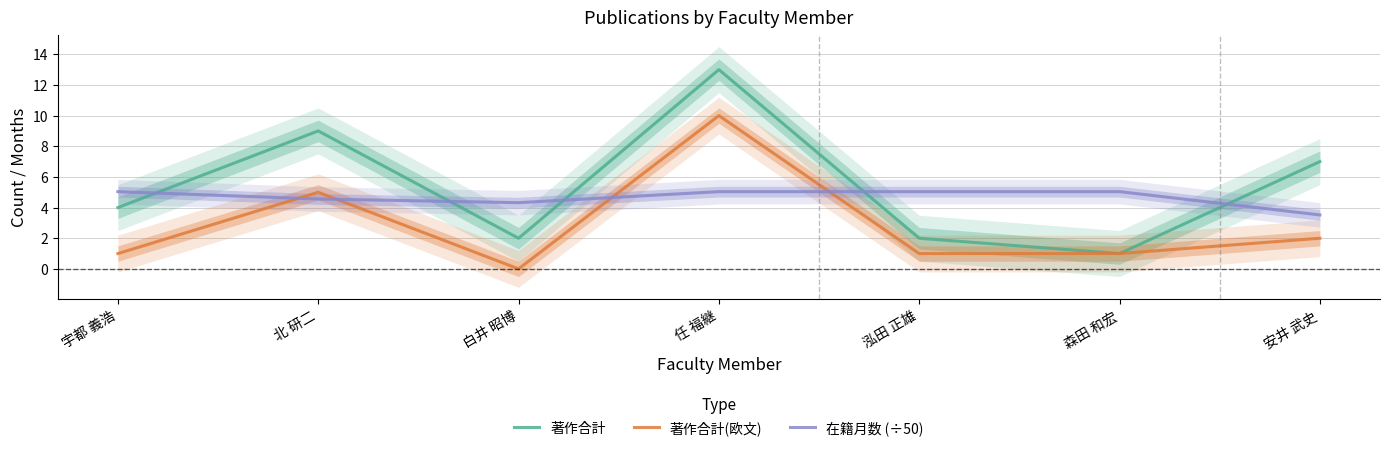

True or false: 著作合計(欧文) has more than 1 interior local peaks.

True